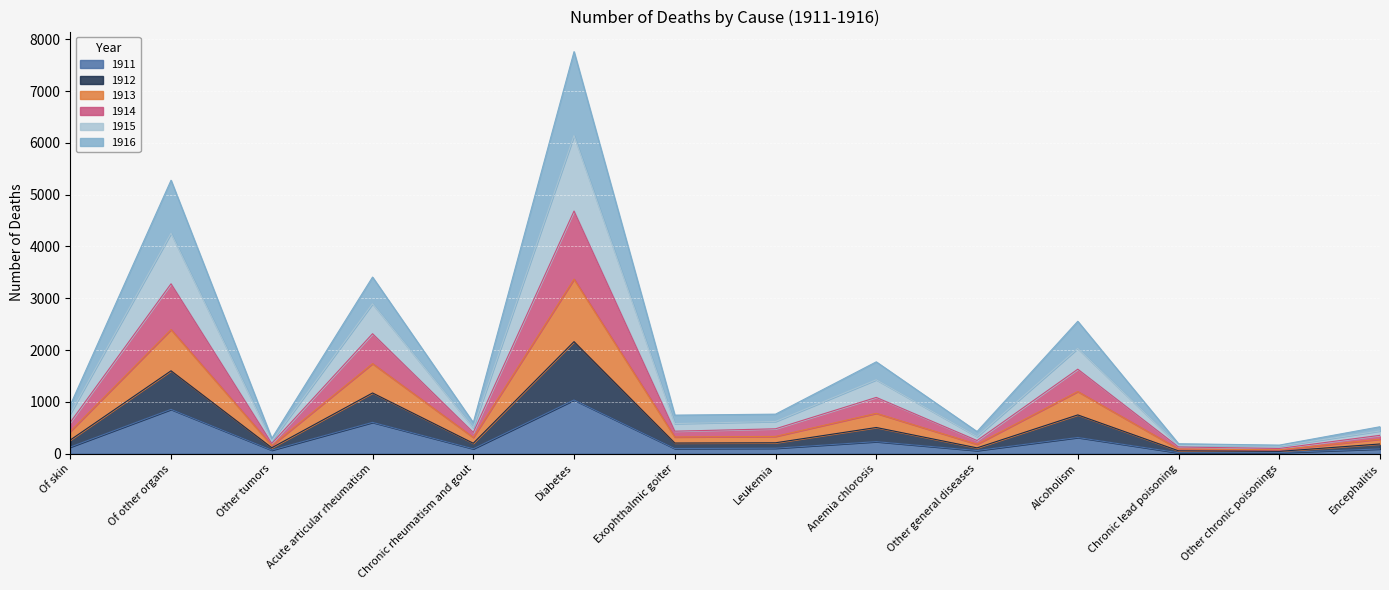

At which category is the sum across all series the highest?

Diabetes